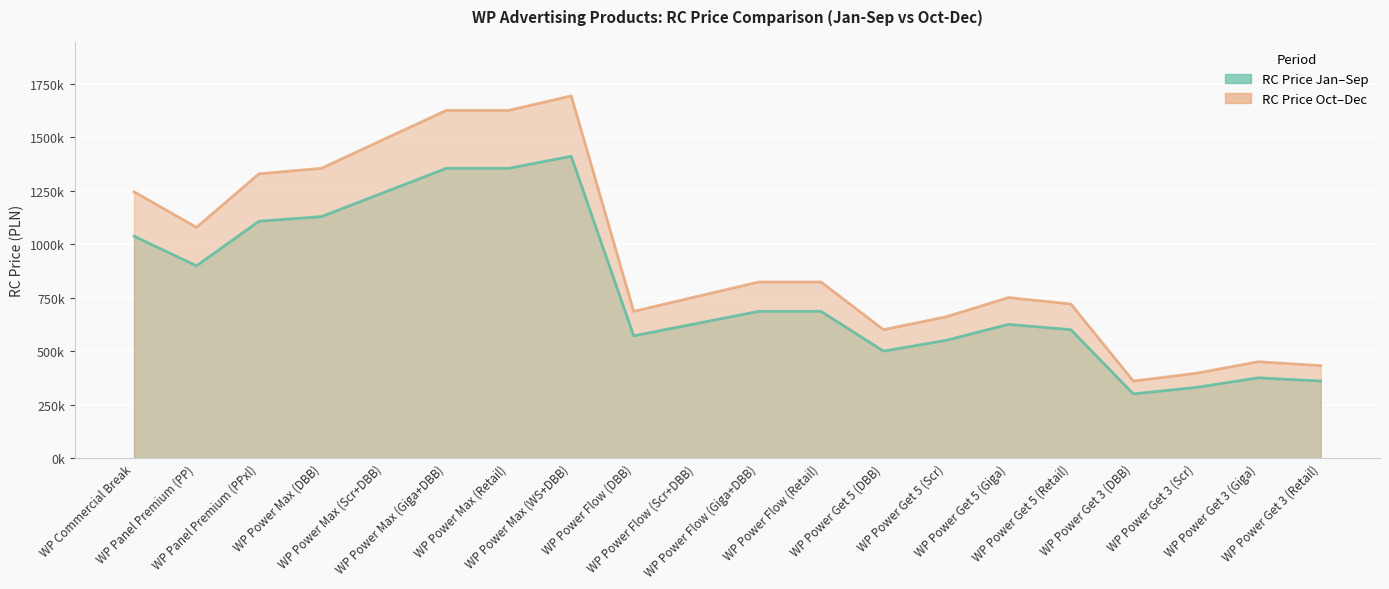

True or false: rc_price_oct_dec has more than 0 points higher than both neighbors.

True